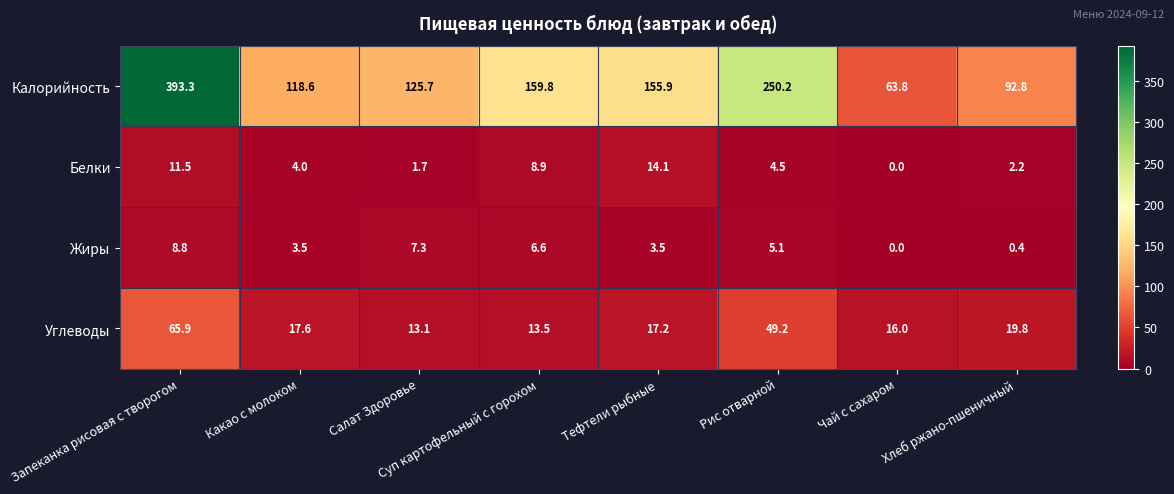

Which series changed the most between Запеканка рисовая с творогом and Рис отварной?

Калорийность